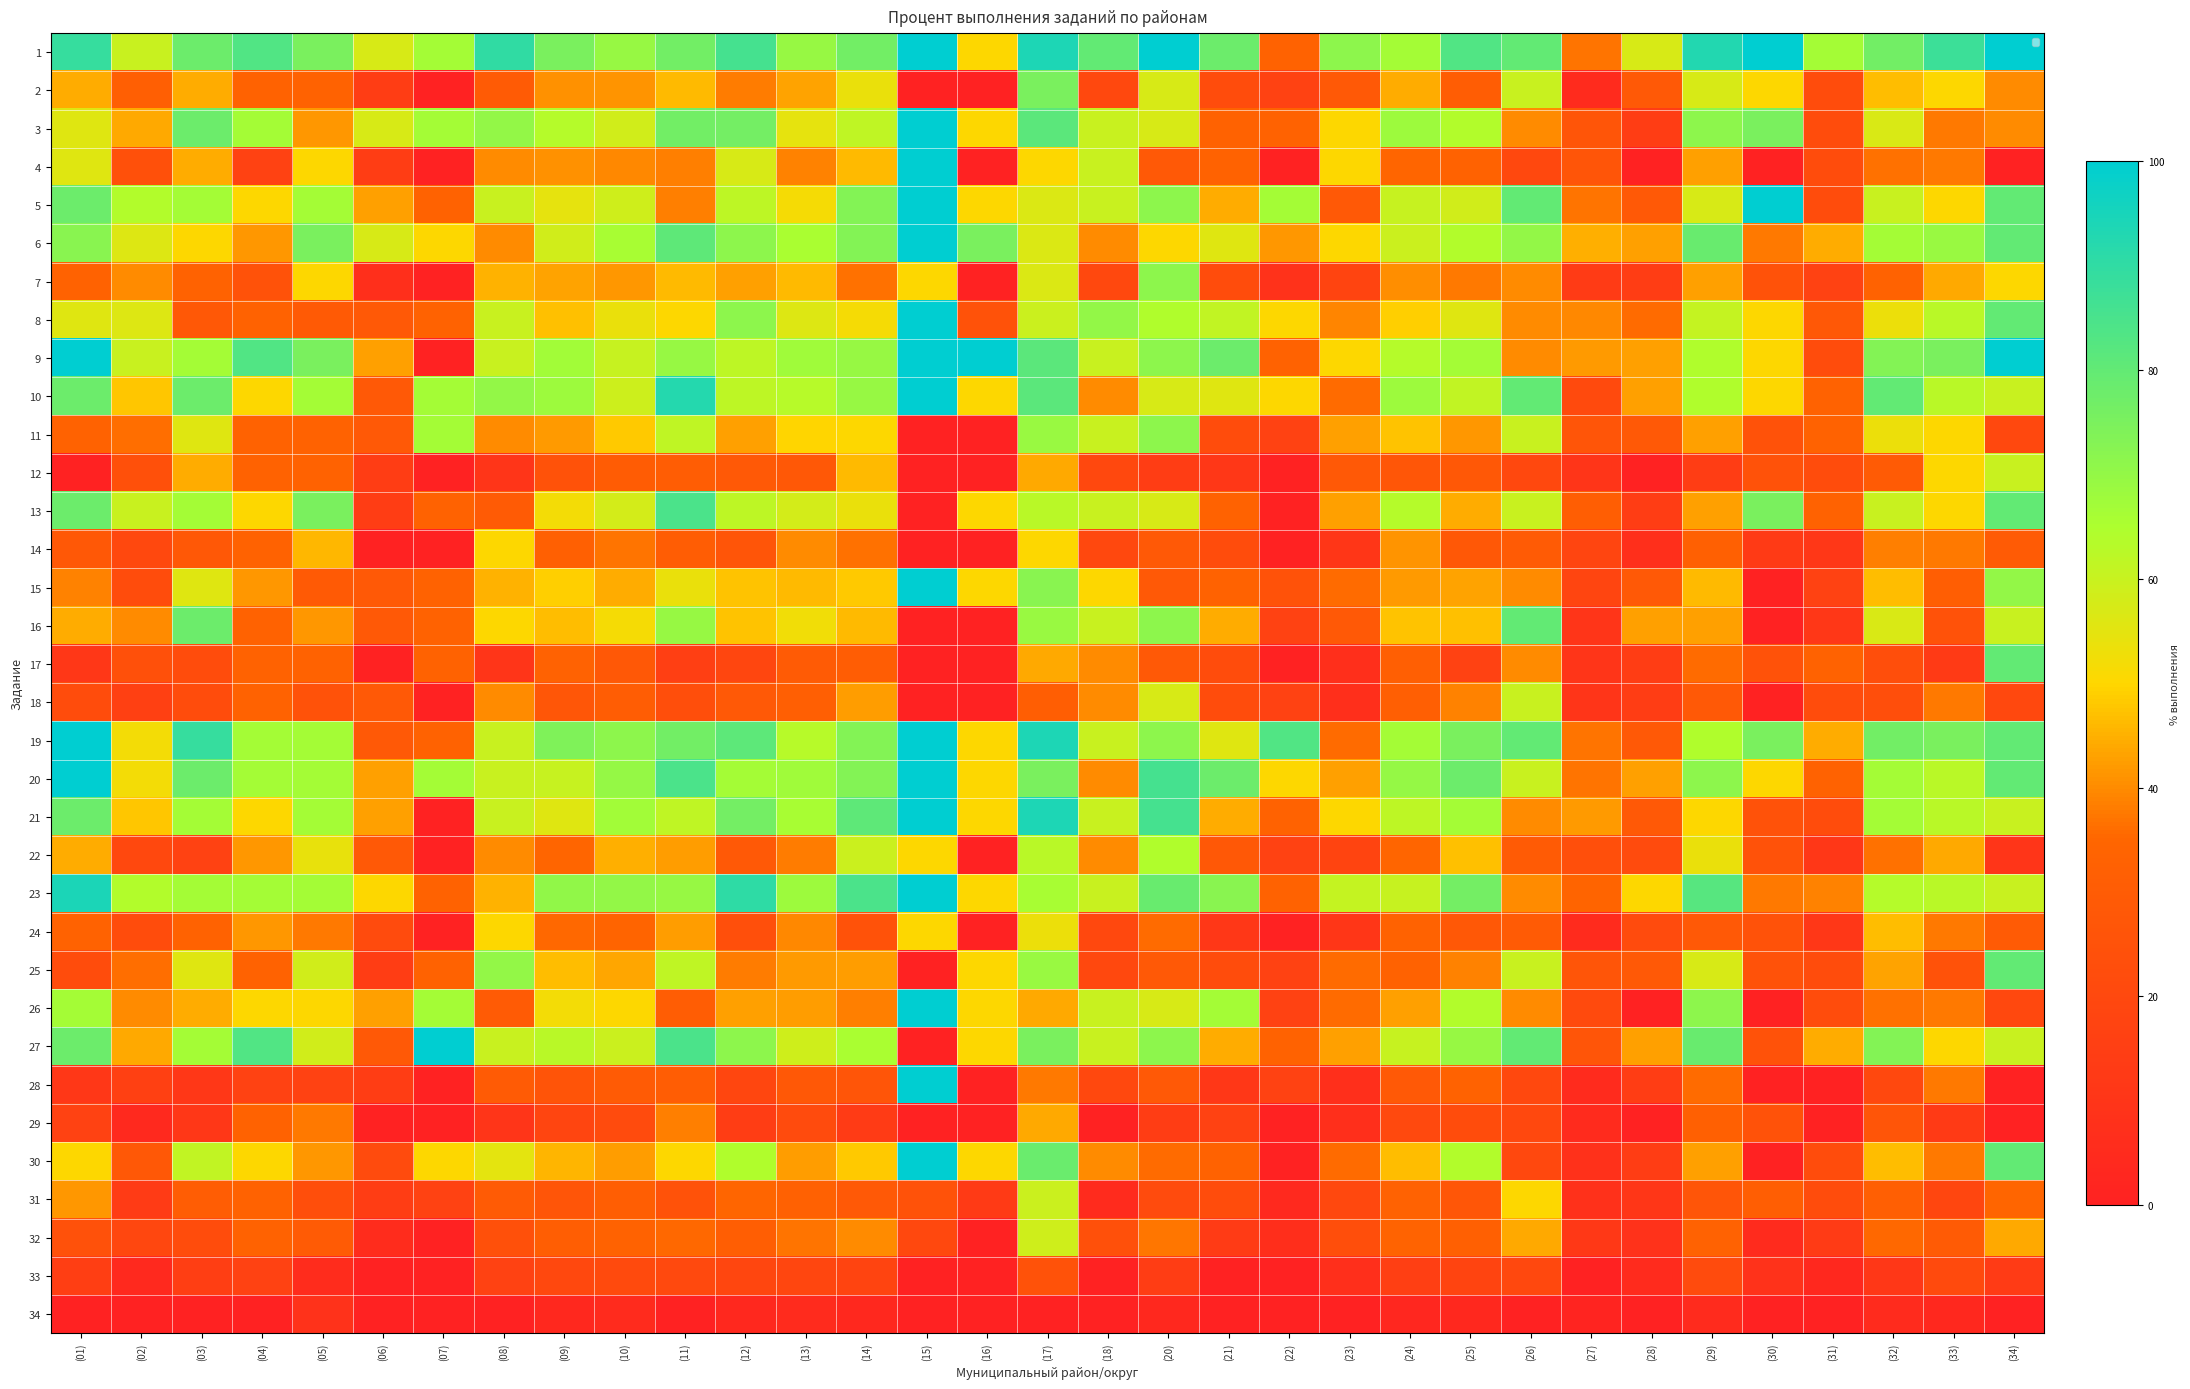

What is the average value of the 18 series?

25.2